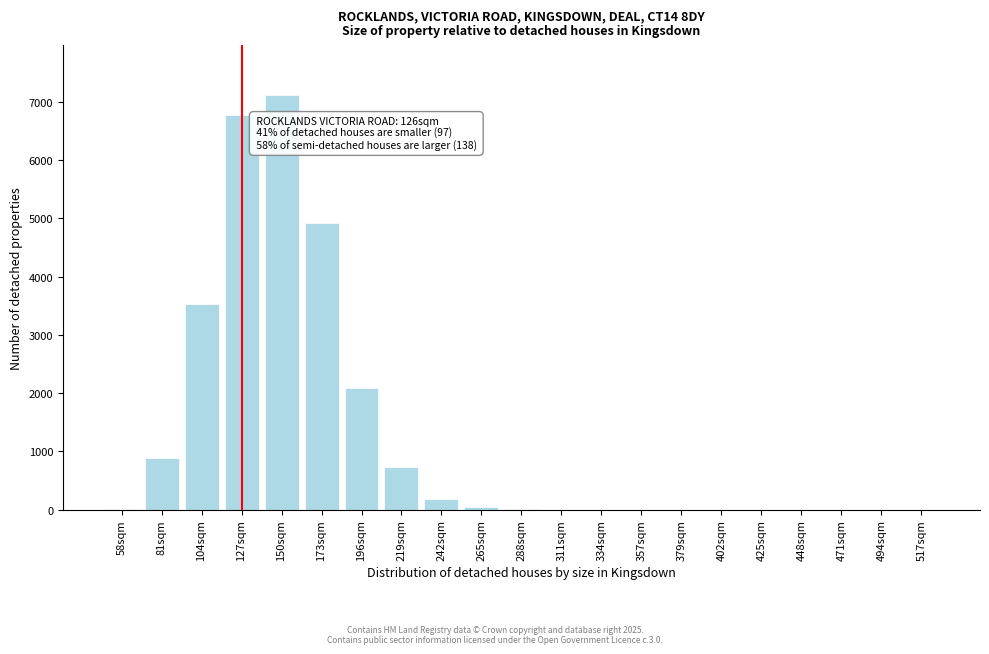

What is the change in value from 81sqm to 196sqm?

+1209